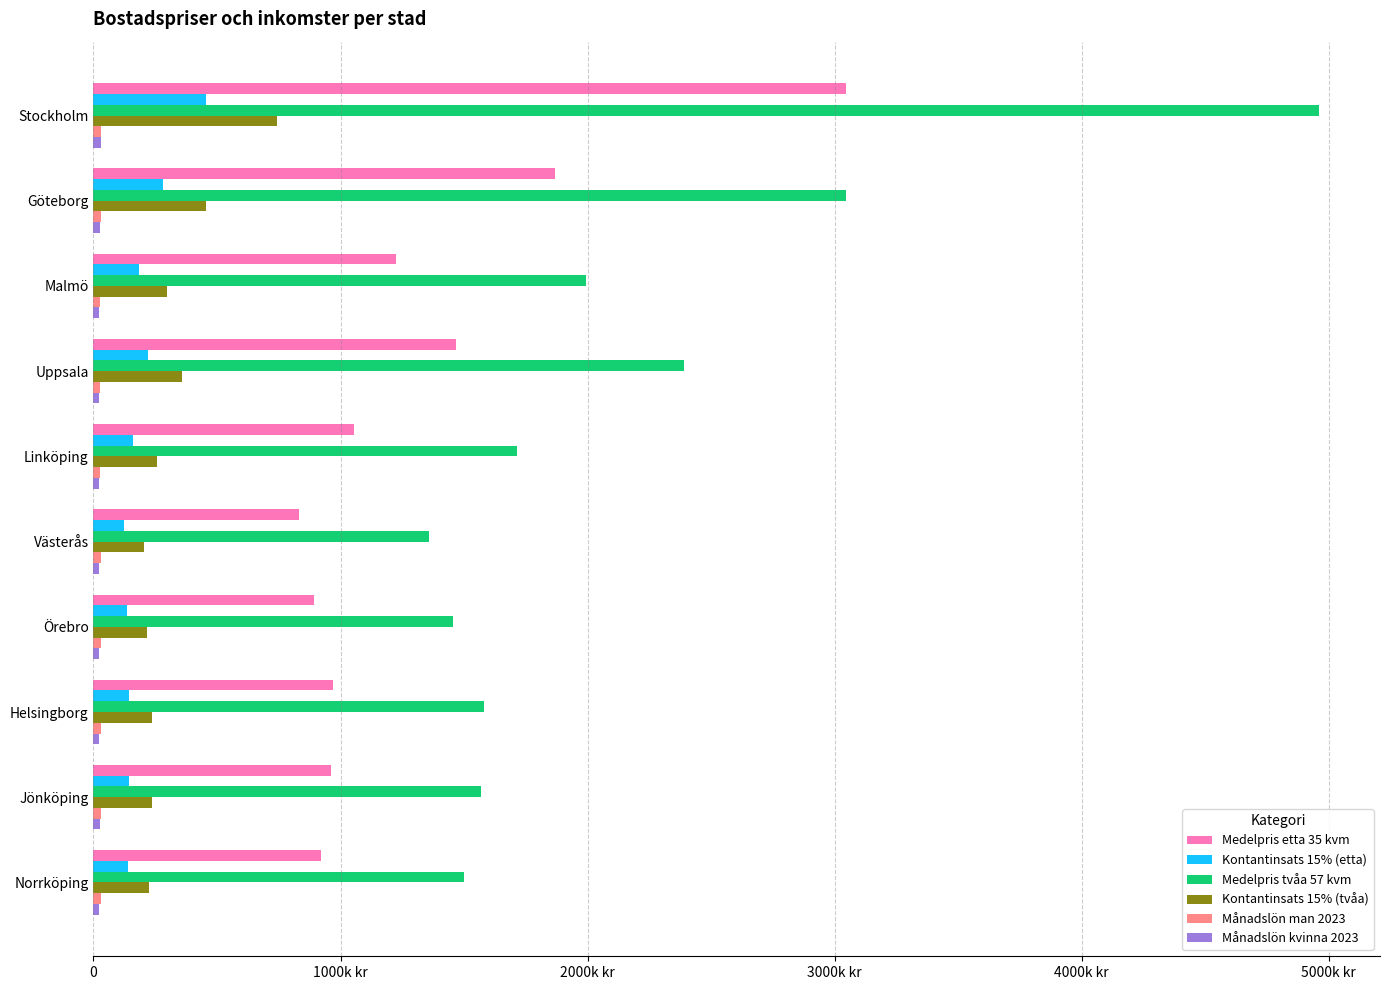

Reading left to right, list all the values displayed in this chart.

Medelpris etta 35 kvm: 3045000	1869000	1225000	1466500	1053500	833000	892500	969500	962500	920500
Kontantinsats 15% (etta): 456750	280350	183750	219975	158025	124950	133875	145425	144375	138075
Medelpris tvåa 57 kvm: 4959000	3043800	1995000	2388300	1715700	1356600	1453500	1578900	1567500	1499100
Kontantinsats 15% (tvåa): 743850	456570	299250	358245	257355	203490	218025	236835	235125	224865
Månadslön man 2023: 31081	29745	27606	25623	27475	30147	28514	29527	30732	29413
Månadslön kvinna 2023: 29029	24863	22732	20898	23221	23667	23449	23414	24418	23833